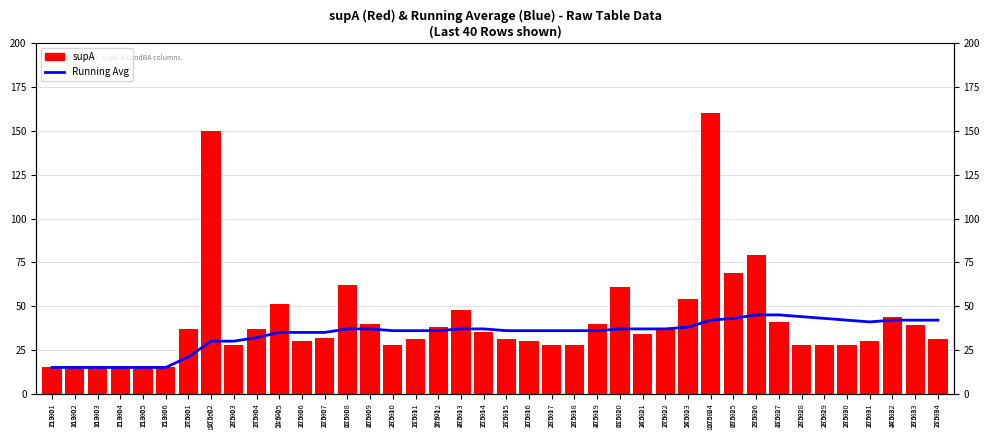

Which has a higher value, 113-06 or 275-10?

275-10